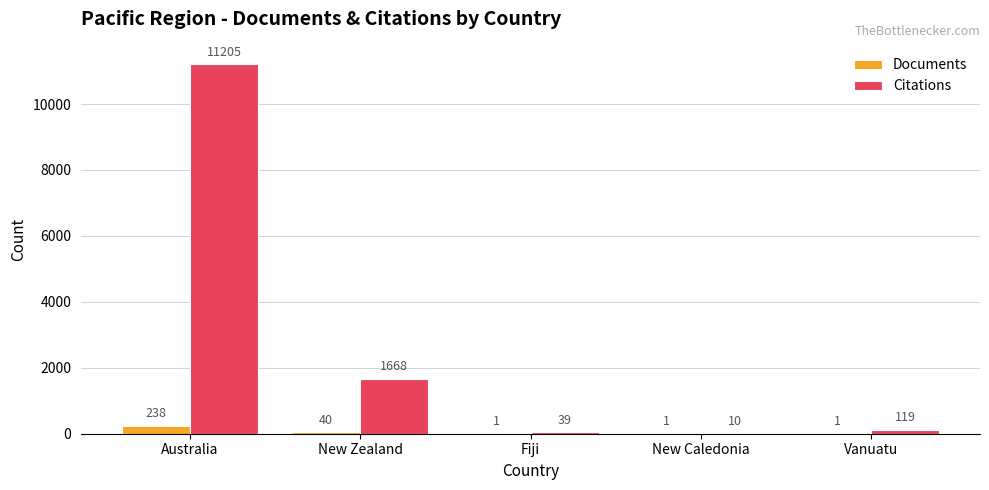

Reading right to left, list all the values displayed in this chart.

Documents: Vanuatu=1	New Caledonia=1	Fiji=1	New Zealand=40	Australia=238
Citations: Vanuatu=119	New Caledonia=10	Fiji=39	New Zealand=1668	Australia=11205